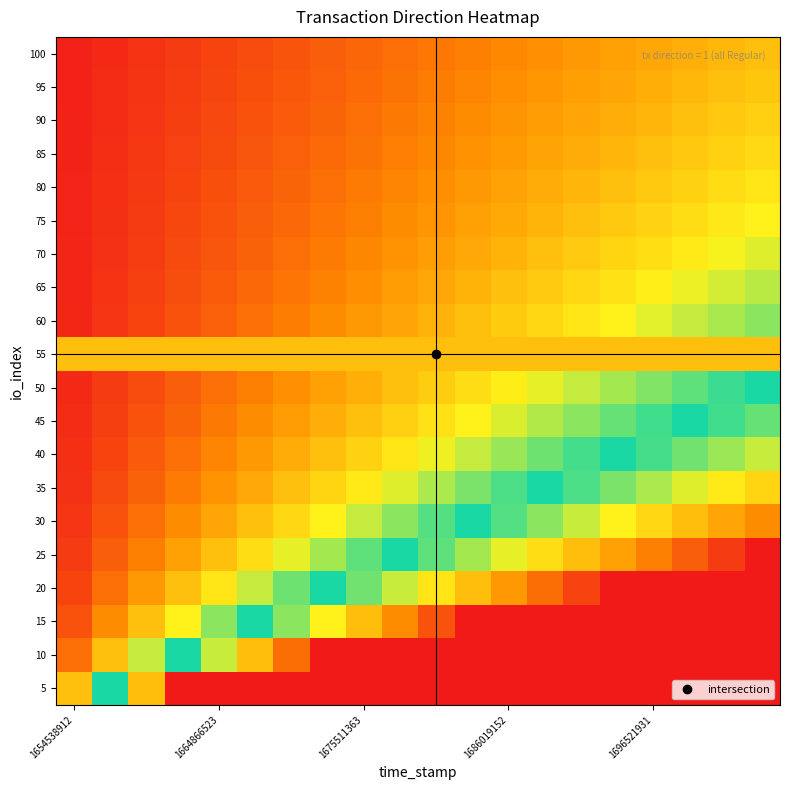

At how many categories does at least one series exceed 3?

17